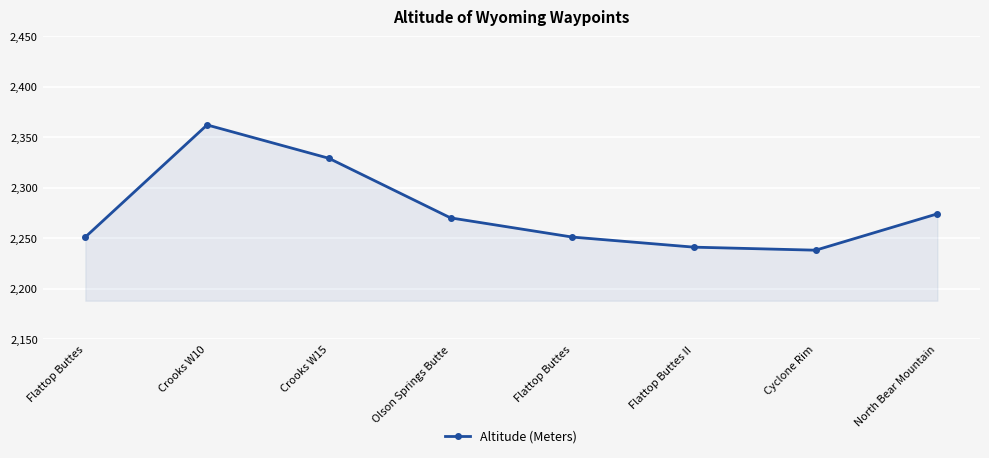

At which category does the data reach its first local valley?

Cyclone Rim